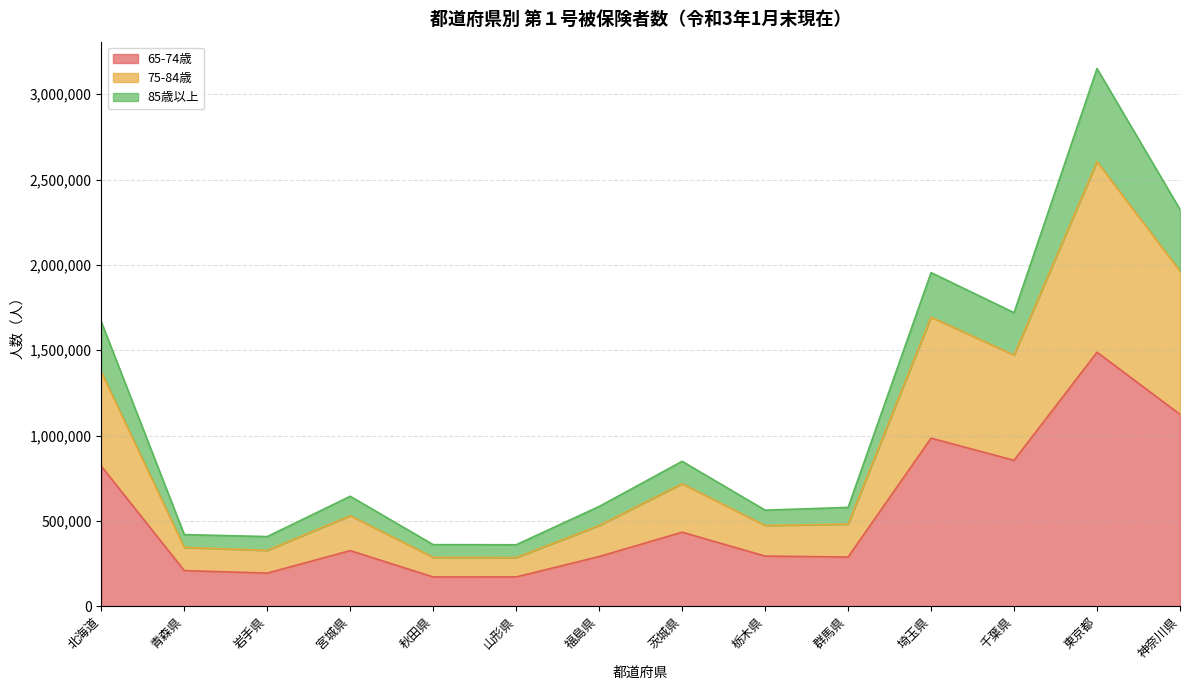

What is the maximum value for 65-74歳?

1488011